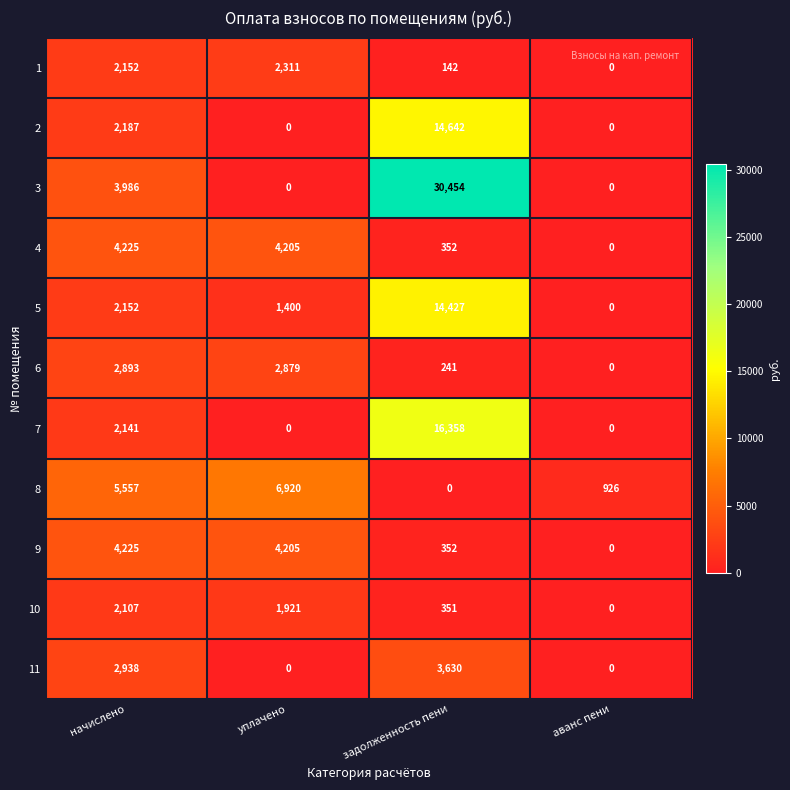

What is the maximum value shown in the chart?

30454